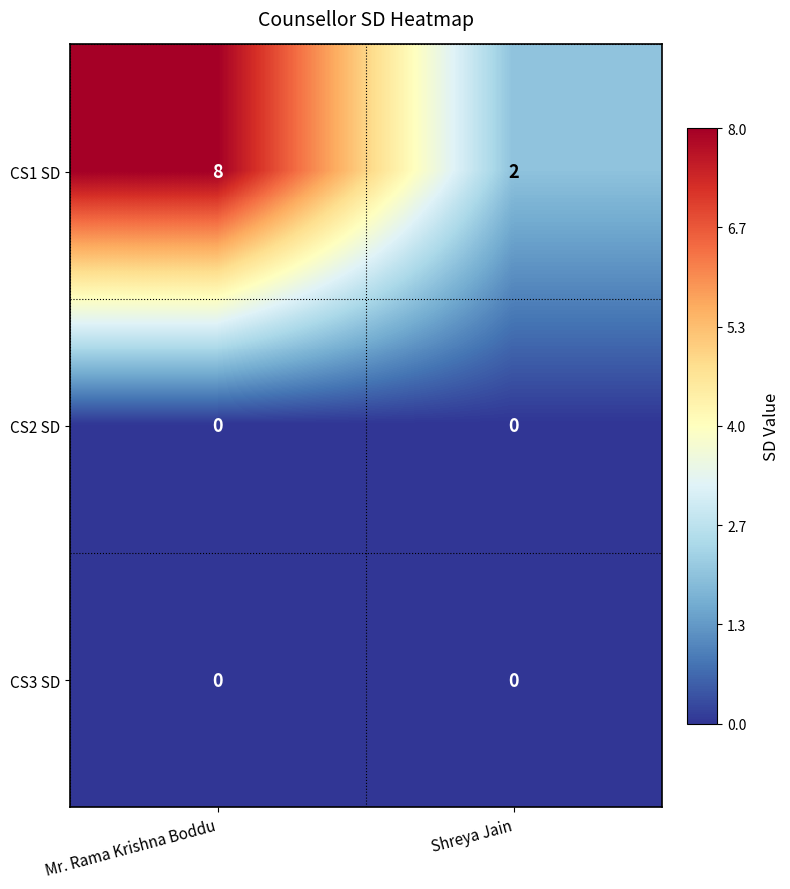

Which series has the largest total across all categories?

CS1 SD